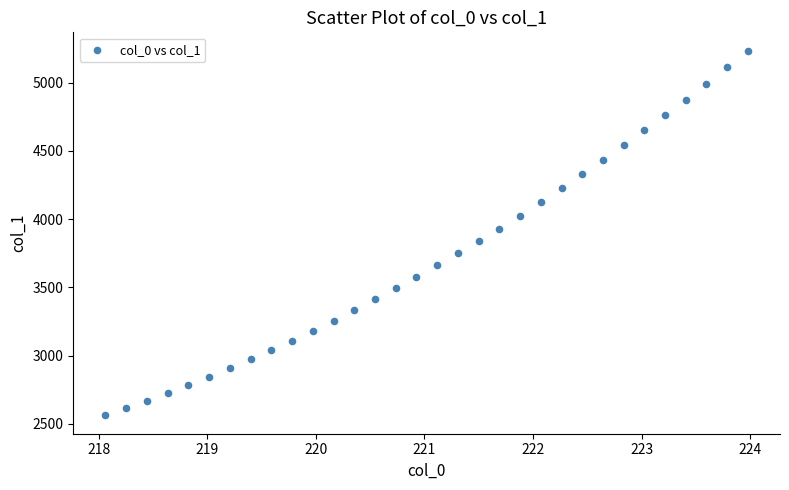

What is the range of X values (max minus min)?

5.9